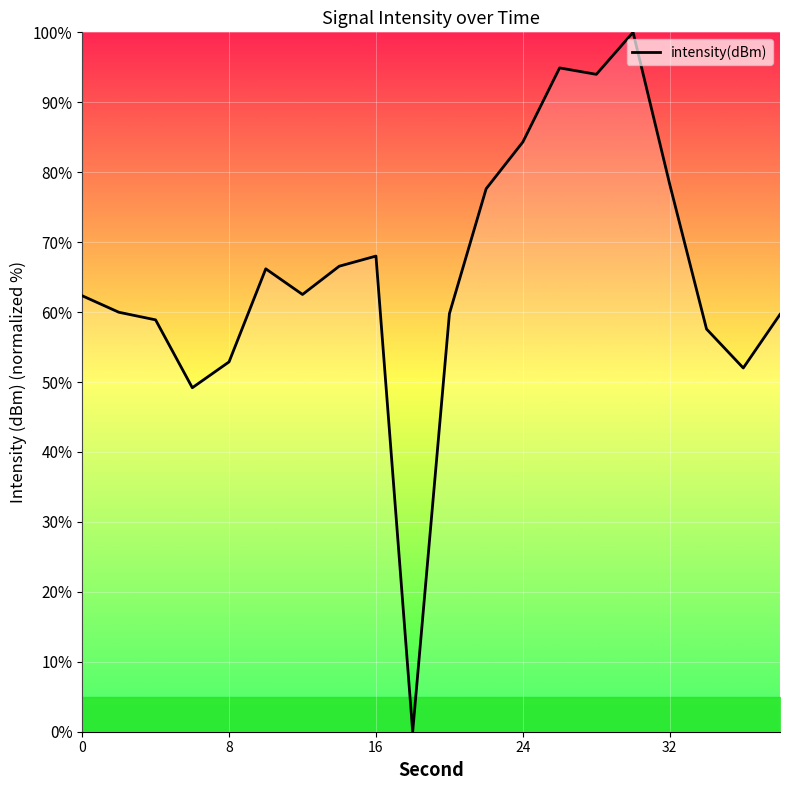

What is the greatest value displayed?

100.0